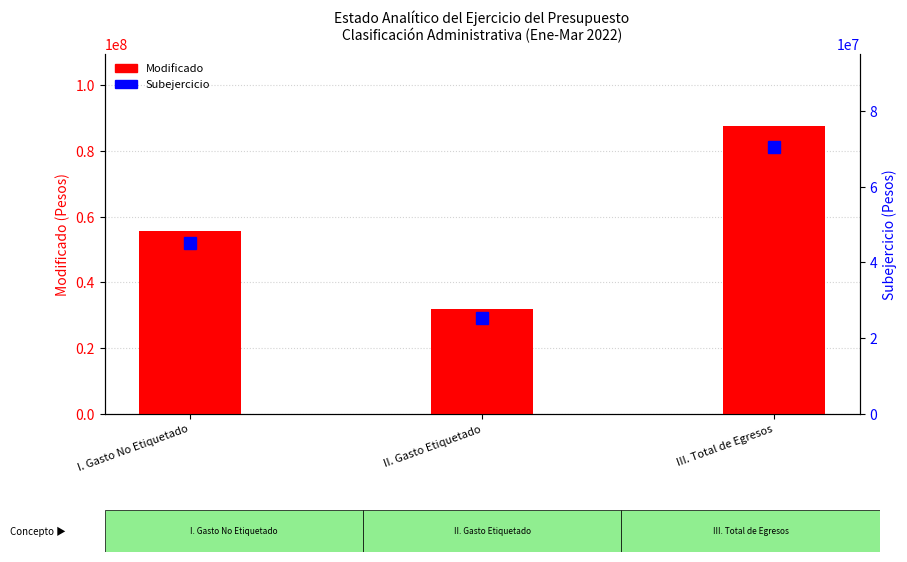

What is the spread (max minus min) of values at III. Total de Egresos?

17192838.1